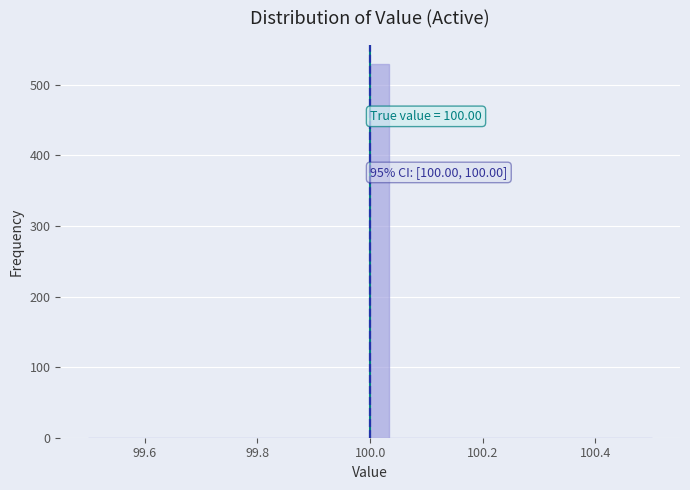

Read against the x-axis, roughly where is the centre of the tallest bar?

100.02